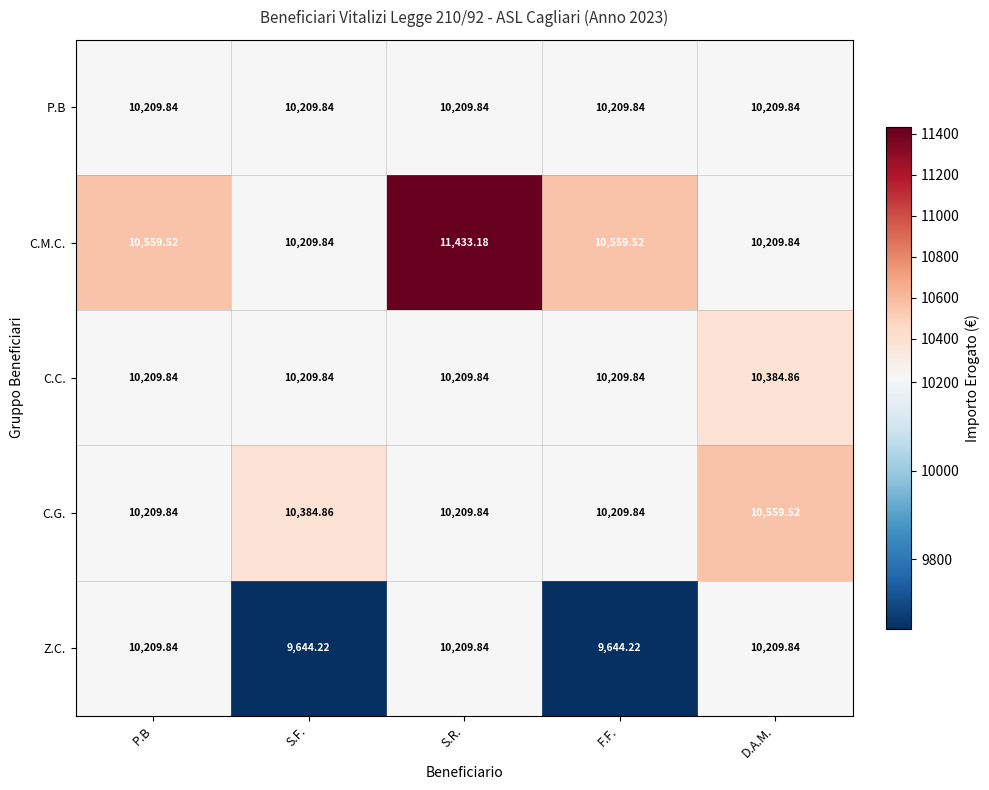

At which label does Z.C. first exceed 10209?

P.B